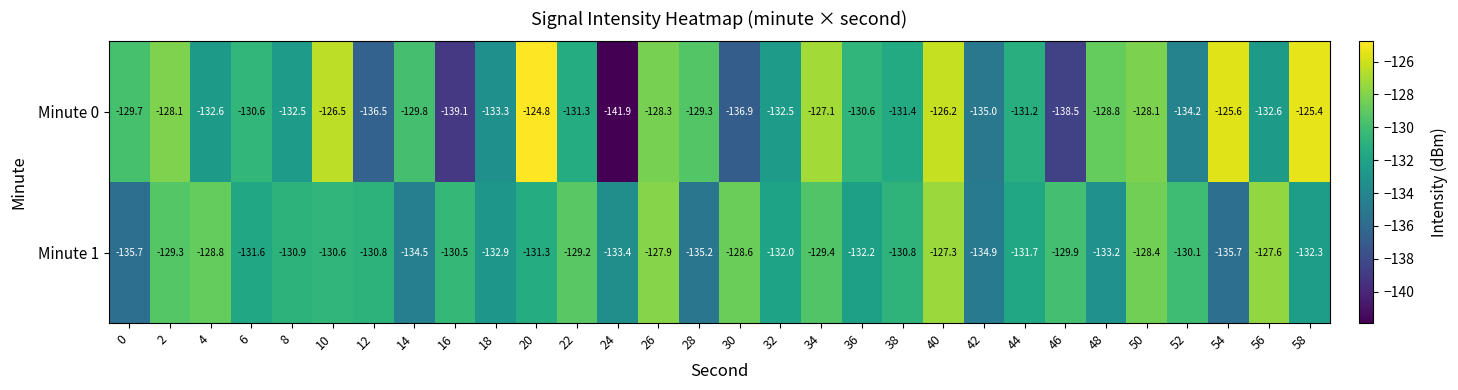

What is the total value across all series at 32?

-264.5